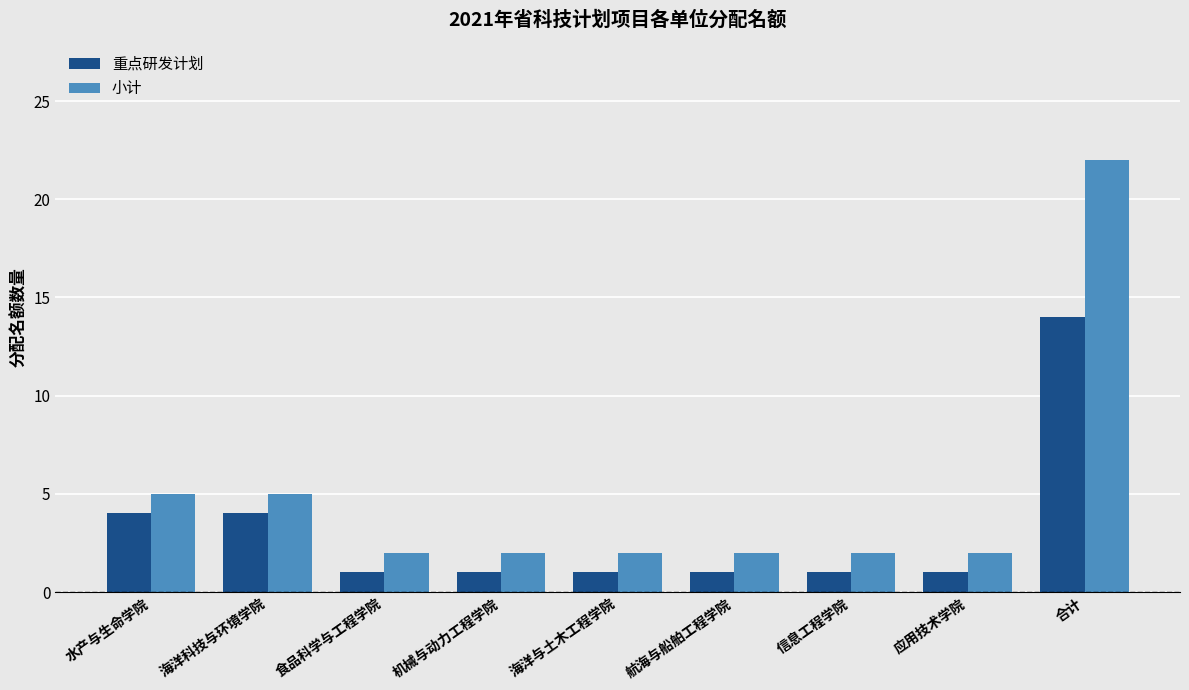

List the series in order of their peak value, lowest first.

重点研发计划, 小计